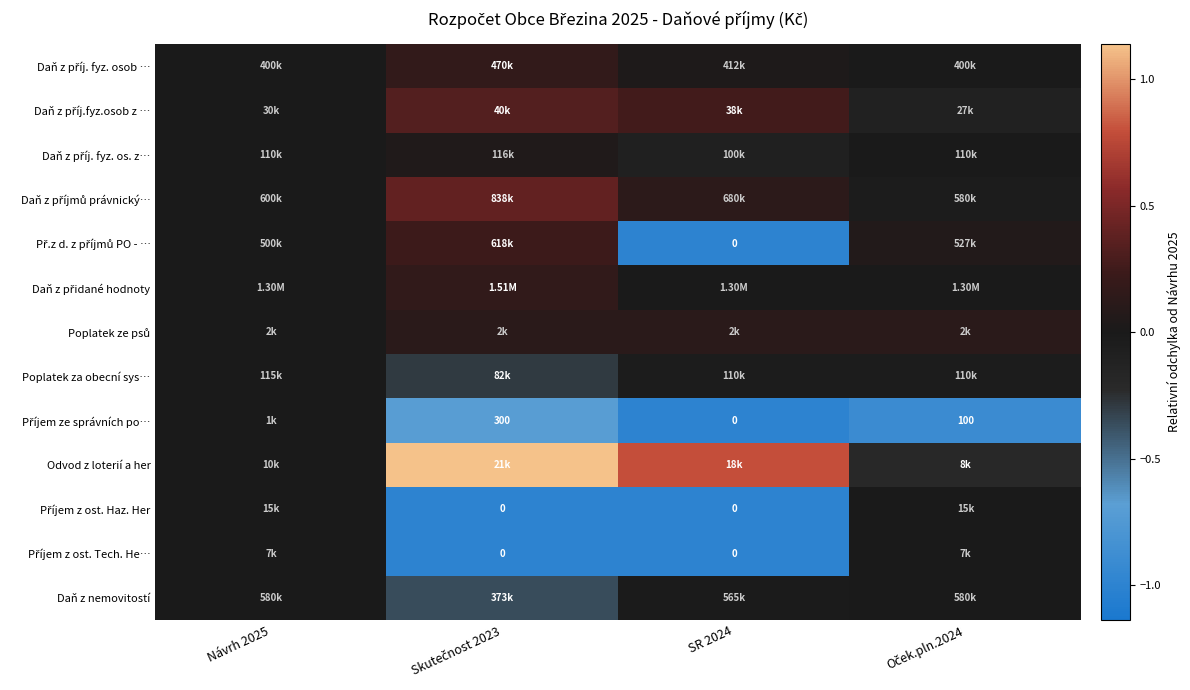

The Příjem ze správních po… series shows -0.9 at Oček.pln.2024. True or false?

True